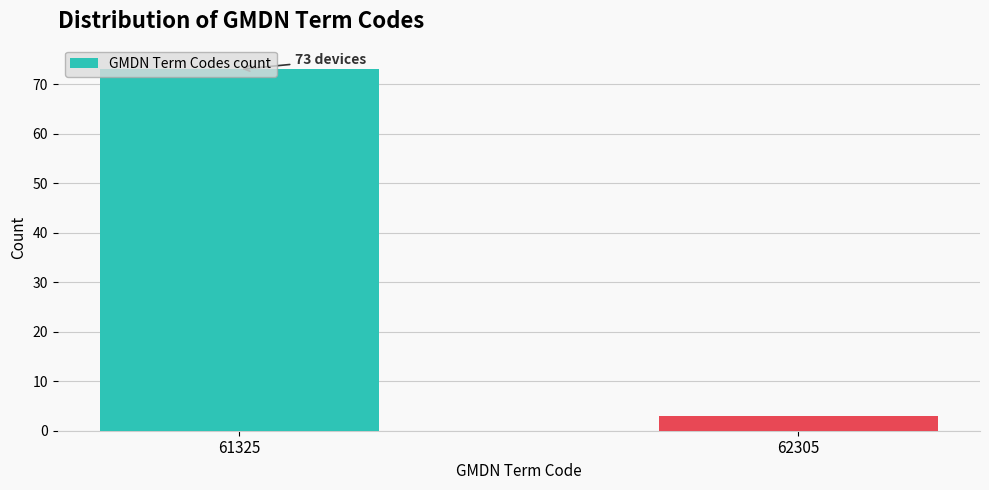

What is the value of the 2nd bar from the left?

3